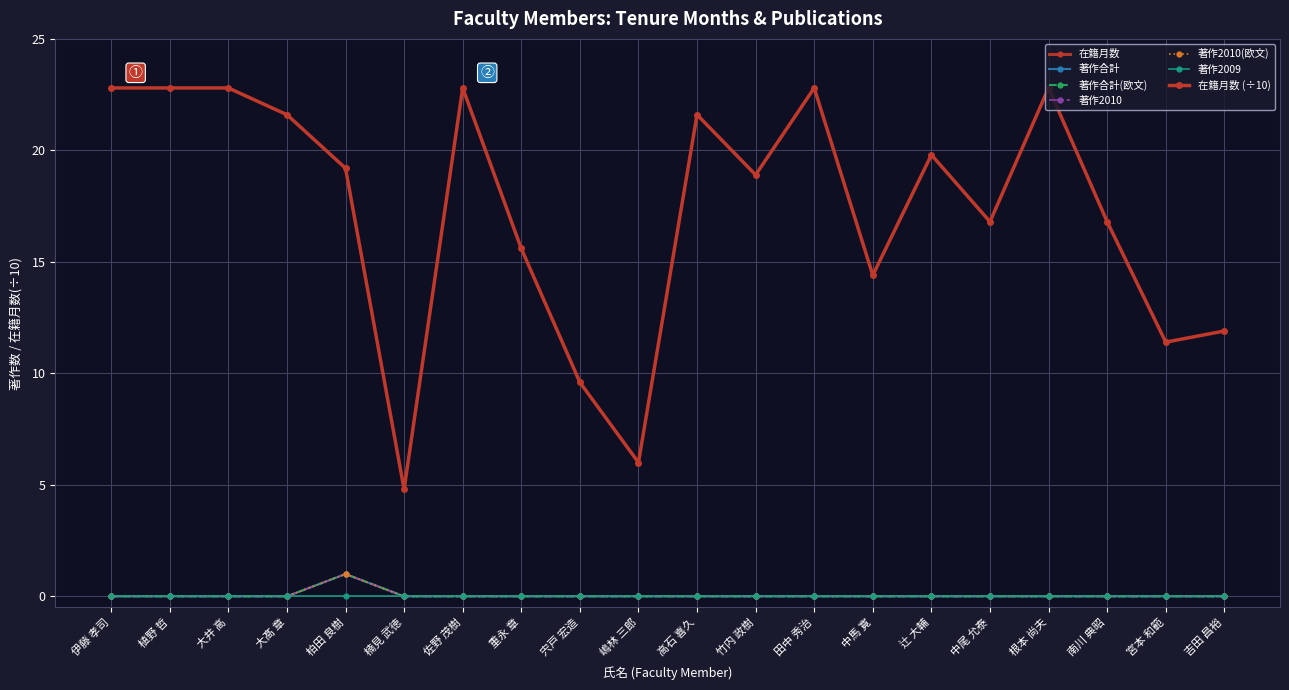

True or false: 著作合計 and 著作2010 cross at least once.

False